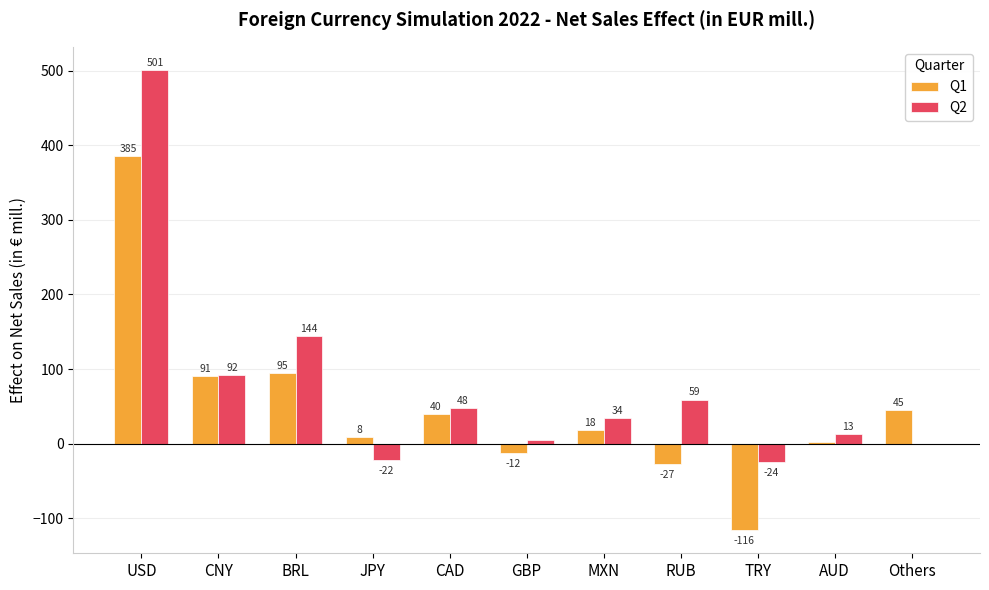

What is the sum of the Q2 values at CNY and TRY?

68.0